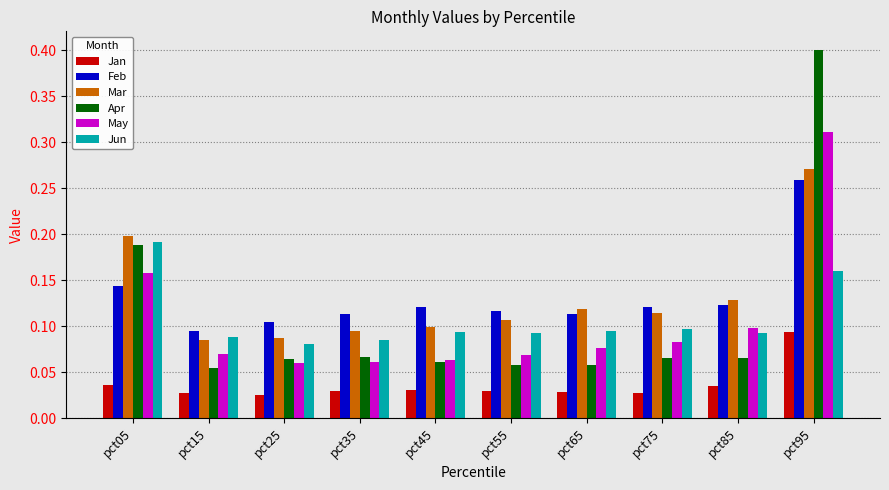

What is the greatest value displayed?

0.4